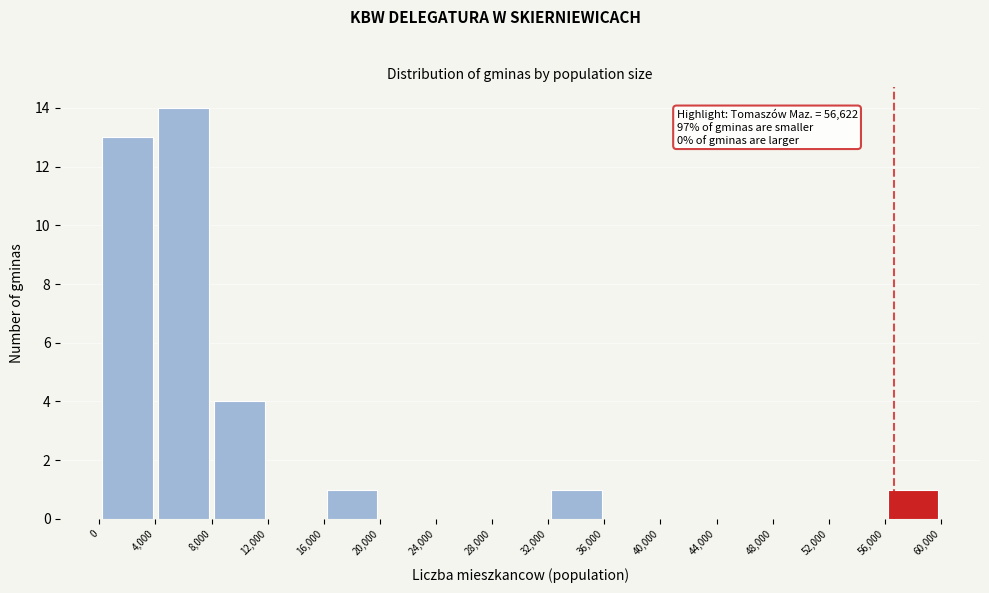

Which range on the x-axis has the tallest bar?

4,000 to 8,000